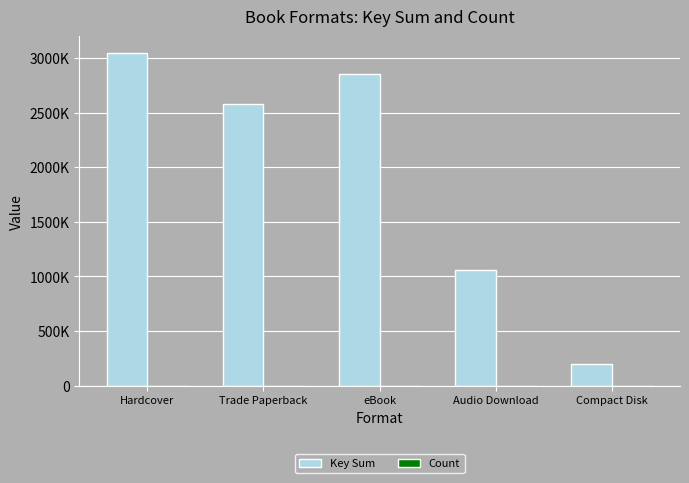

Between eBook and Audio Download, which is larger?

eBook